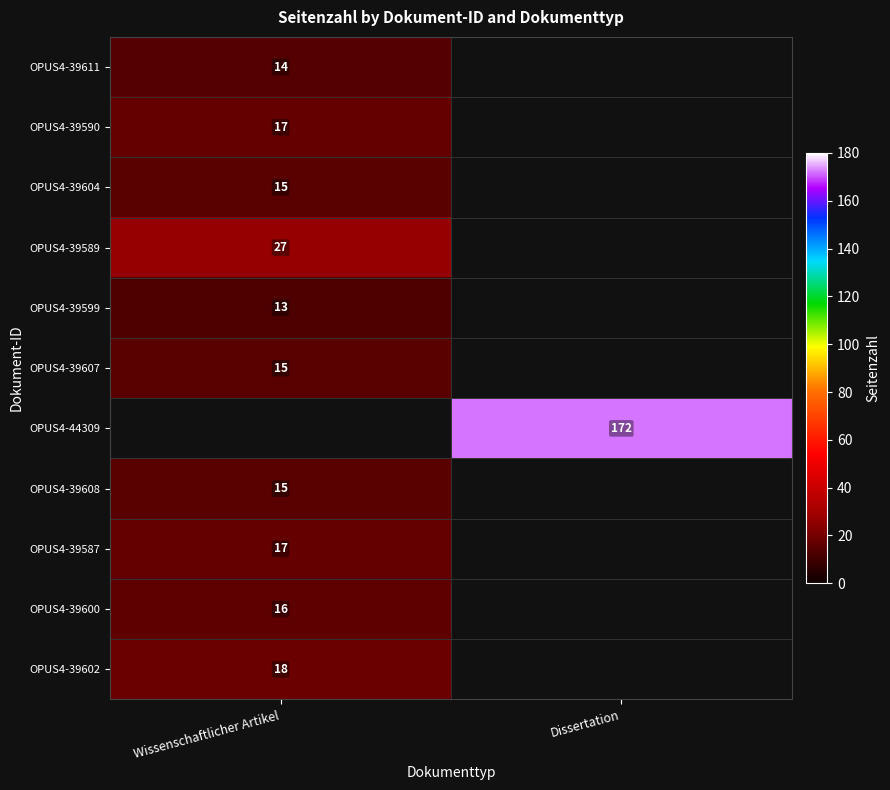

At which category does the chart reach its peak across all series?

Dissertation